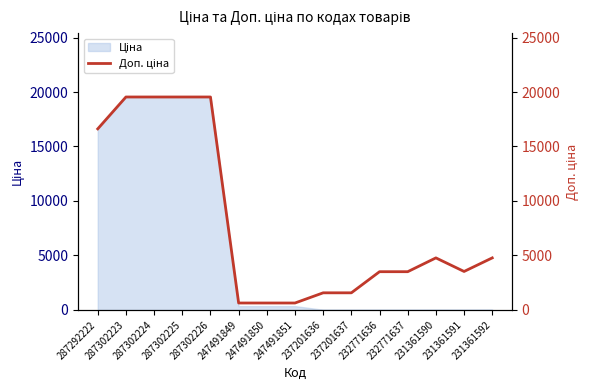

What is the approximate value at 247491851?

634.0